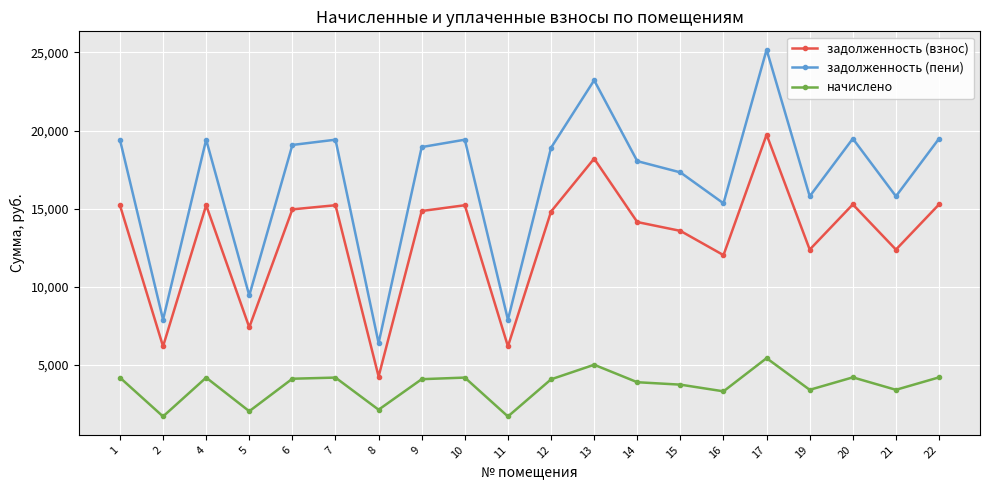

At which label does задолженность (взнос) first exceed 14852?

1